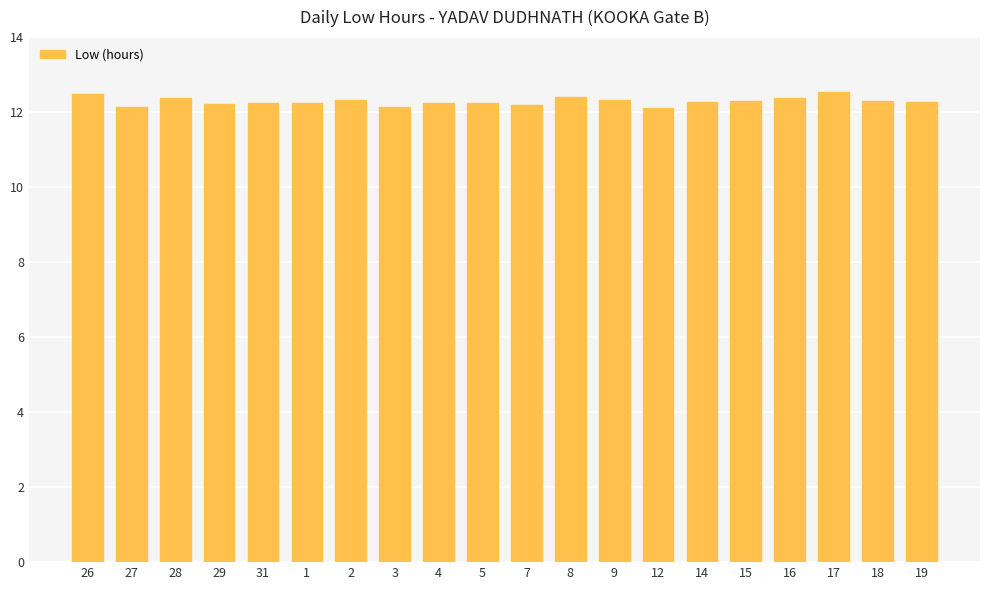

What is the difference between the second highest and second lowest values?

0.4